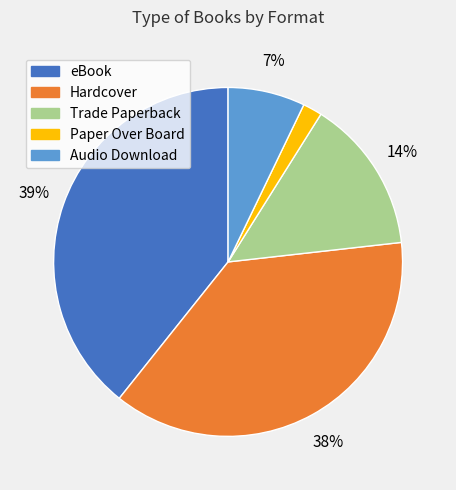

Which category has the biggest portion of the pie?

eBook